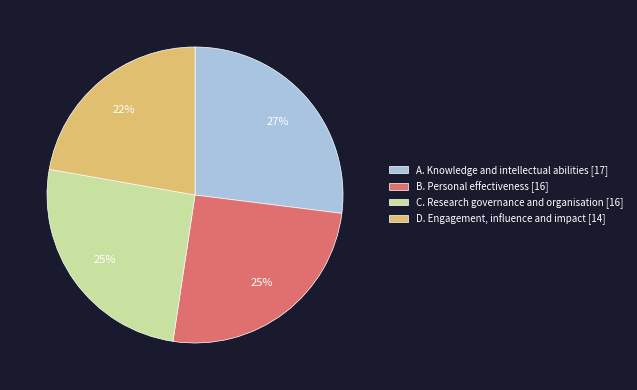

Approximately how many times larger is the value at D. Engagement, influence and impact compared to B. Personal effectiveness?

0.9